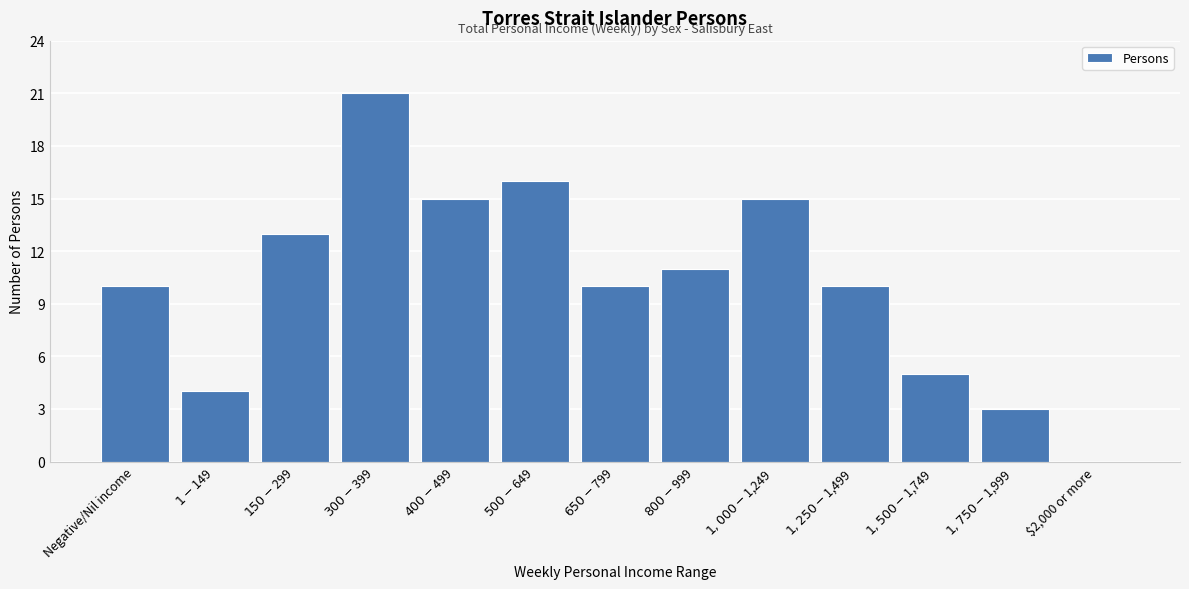

What is the sum of all values?

133